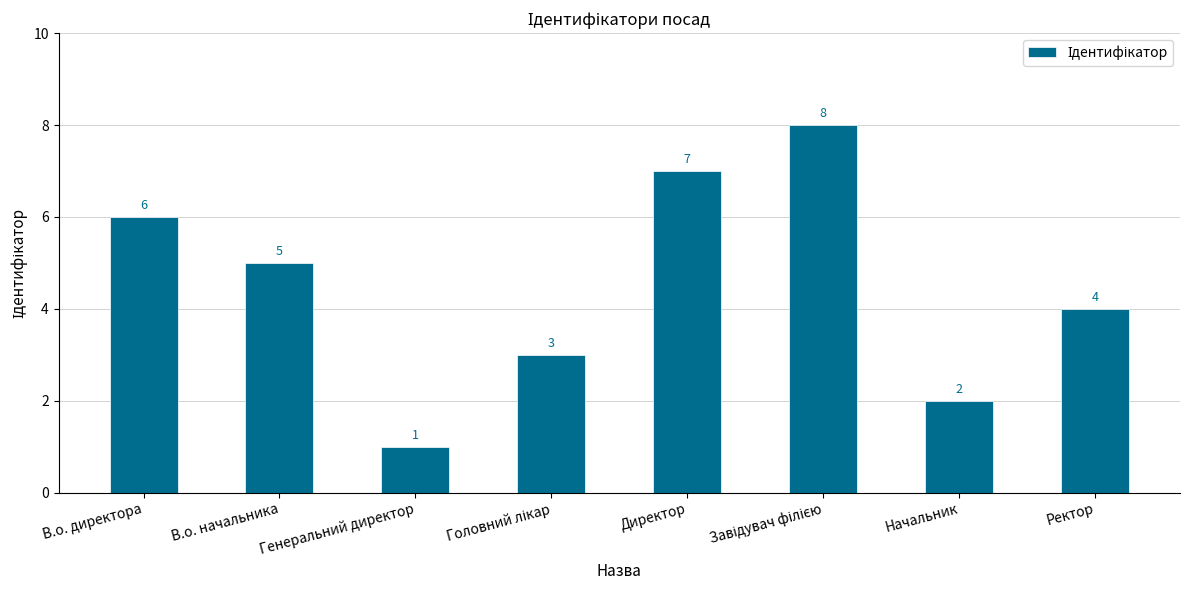

What value does the data have at В.о. начальника?

5